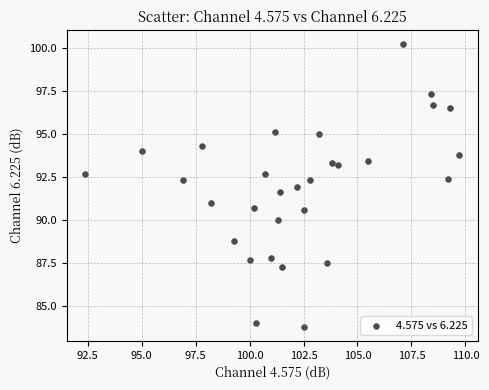

What is the range of Y values (max minus min)?

16.4